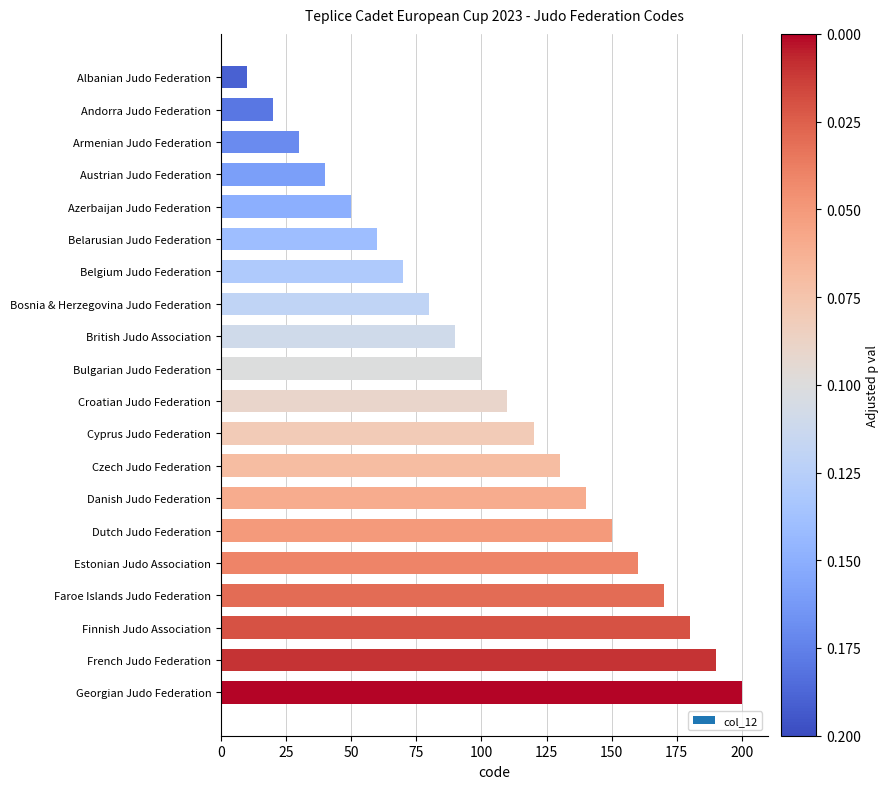

Rank the categories by value from highest to lowest.

Georgian Judo Federation, French Judo Federation, Finnish Judo Association, Faroe Islands Judo Federation, Estonian Judo Association, Dutch Judo Federation, Danish Judo Federation, Czech Judo Federation, Cyprus Judo Federation, Croatian Judo Federation, Bulgarian Judo Federation, British Judo Association, Bosnia & Herzegovina Judo Federation, Belgium Judo Federation, Belarusian Judo Federation, Azerbaijan Judo Federation, Austrian Judo Federation, Armenian Judo Federation, Andorra Judo Federation, Albanian Judo Federation